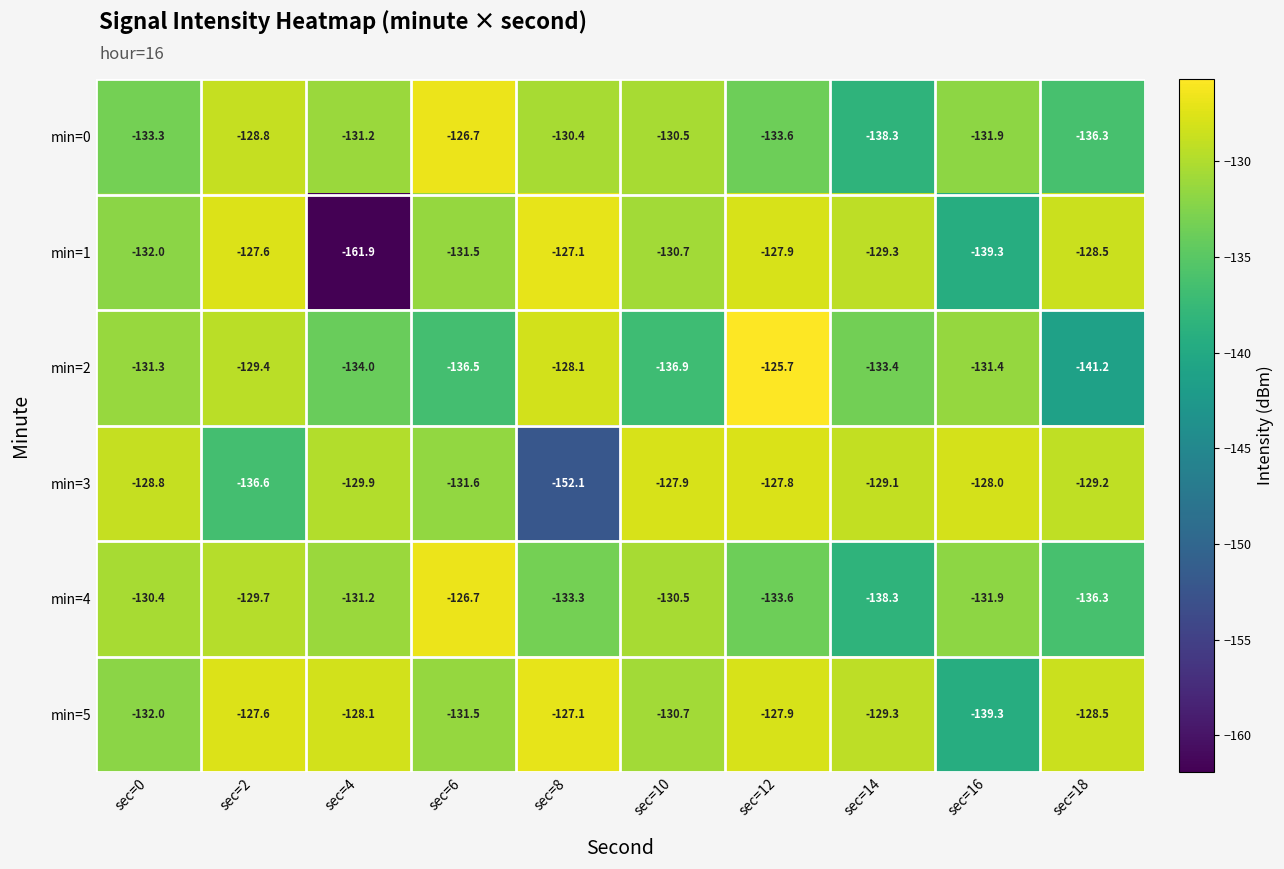

Is it true that min=2 equals -207.1 at sec=4?

False